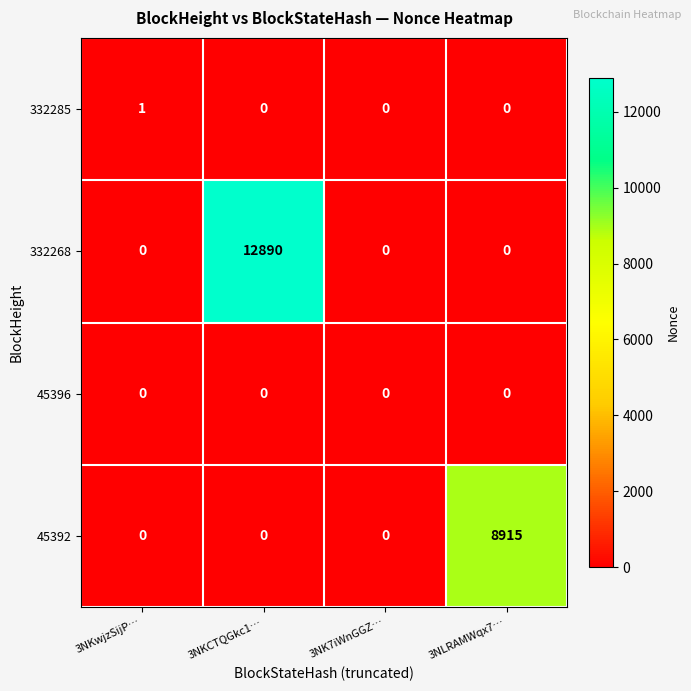

What is the maximum value shown in the chart?

12890